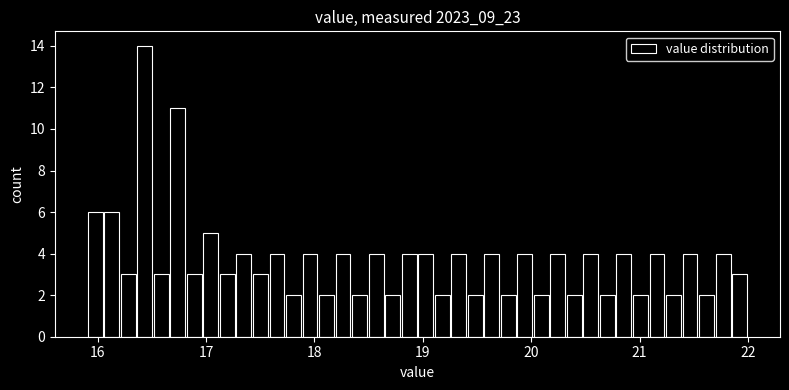

Around what value on the x-axis is the tallest bar? Give the approximate position of its centre, as read against the axis.

16.4